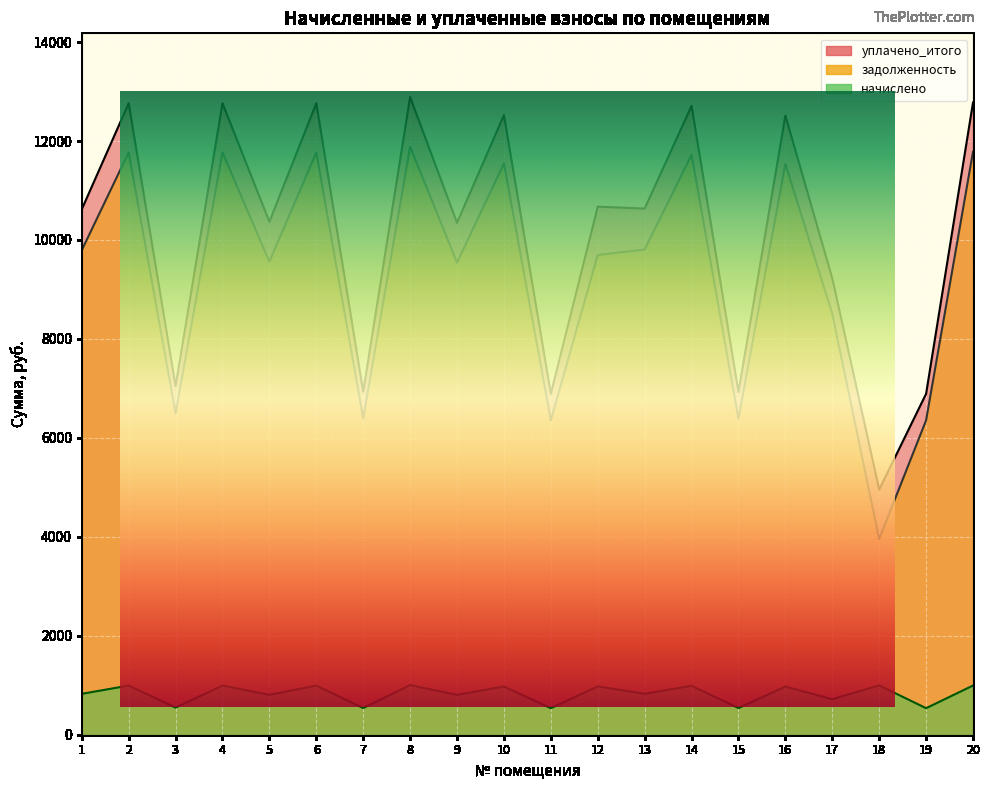

Where does the задолженность series first go above 9792?

2